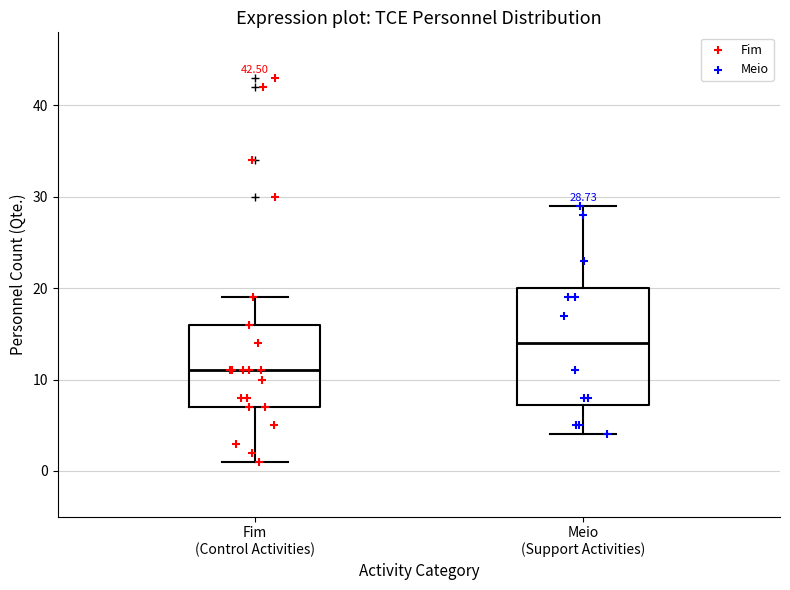

Comparing the boxes themselves (not the whiskers), which one is the tallest?

Meio (Support Activities)